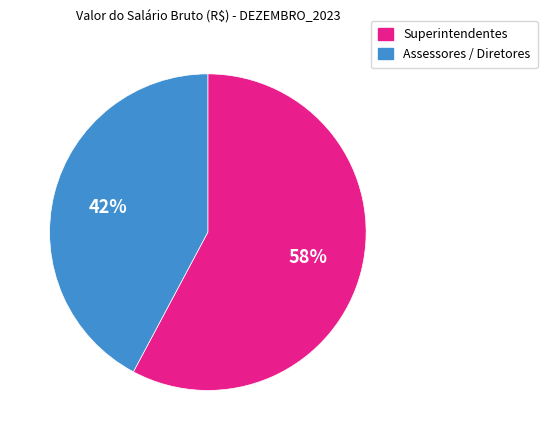

Which category has the smallest portion of the pie?

Assessores / Diretores